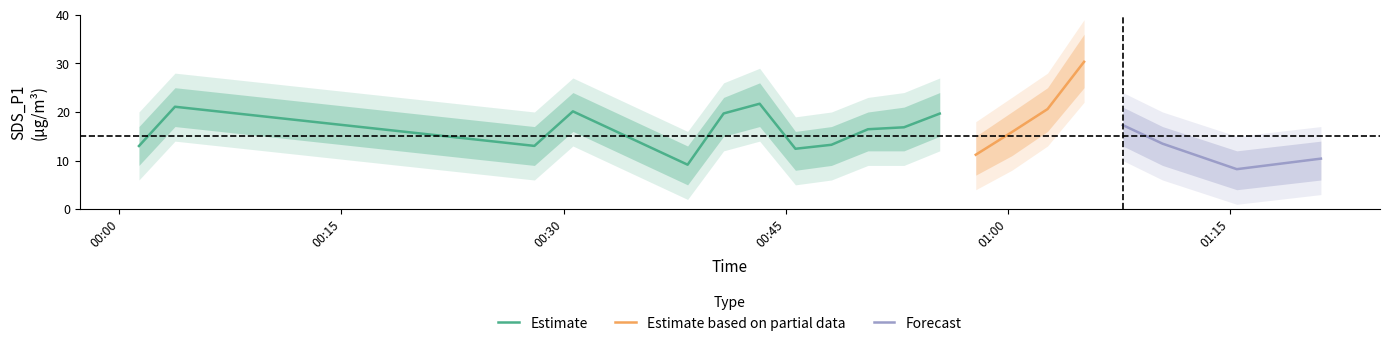

What is the minimum value for Estimate?

9.2